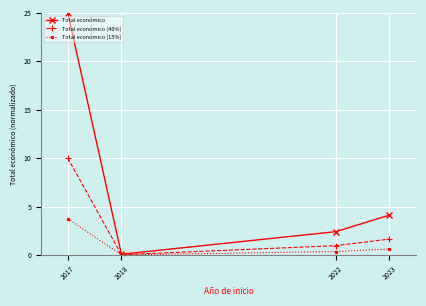

Where is the first local minimum for Total económico (15%)?

2018